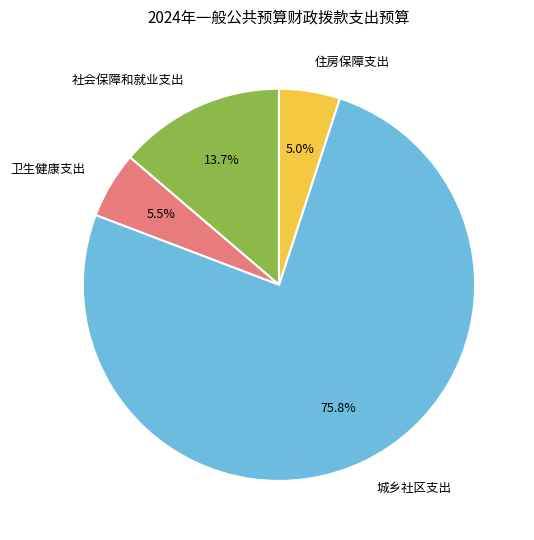

How many segments does this pie chart have?

4